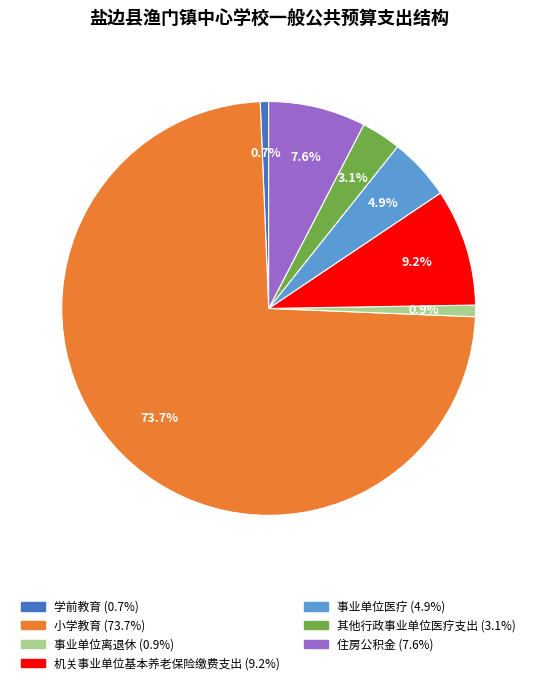

To the nearest percent, what is the average slice percentage?

14%